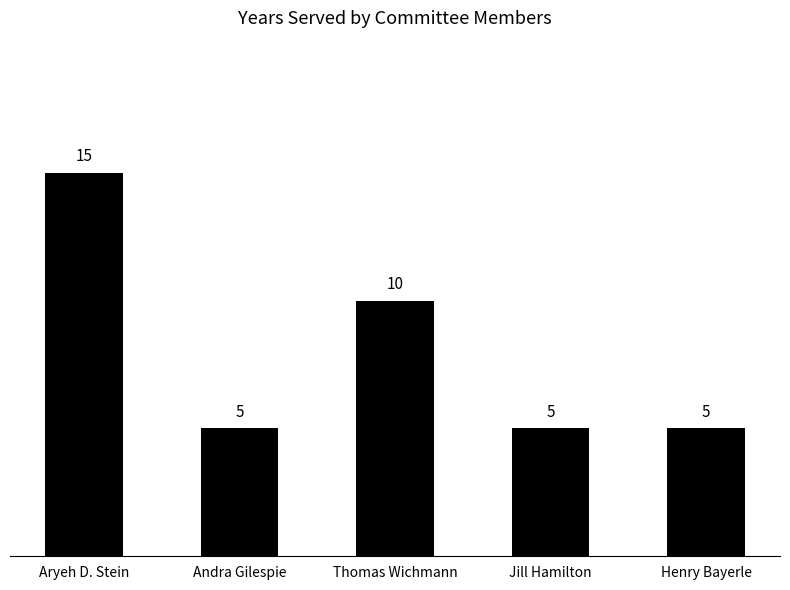

What is the smallest value displayed?

5